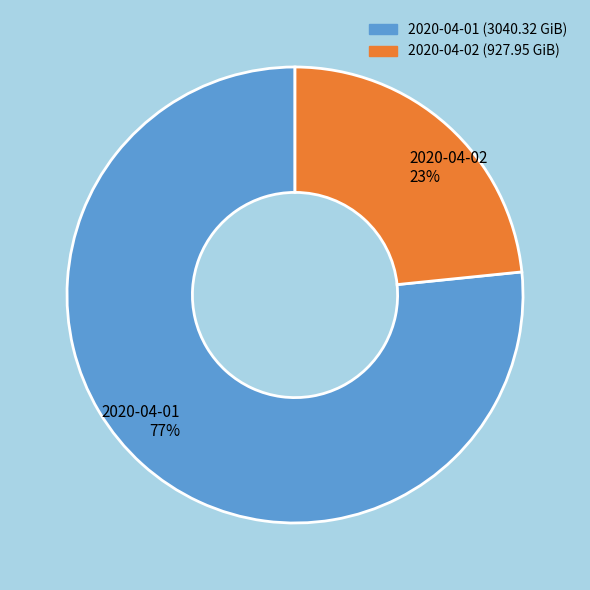

What is the largest slice in the pie chart?

2020-04-01